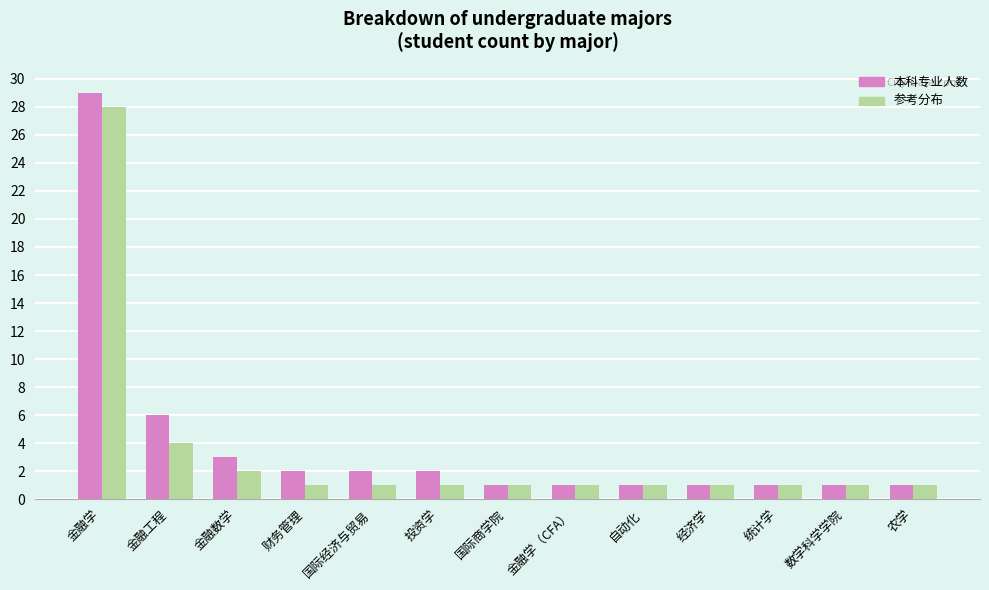

The 参考分布 series shows 1 at 金融学（CFA）. True or false?

True